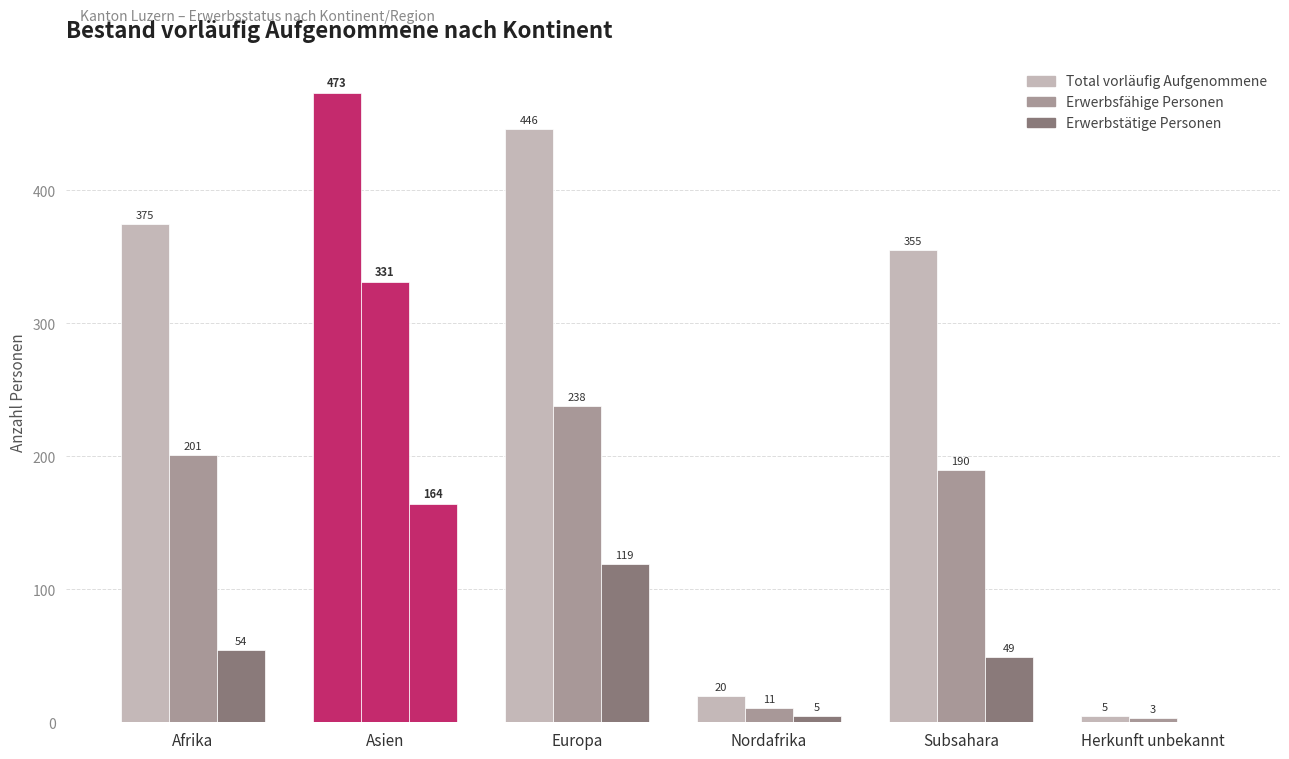

Does the chart contain stacked bars?

No